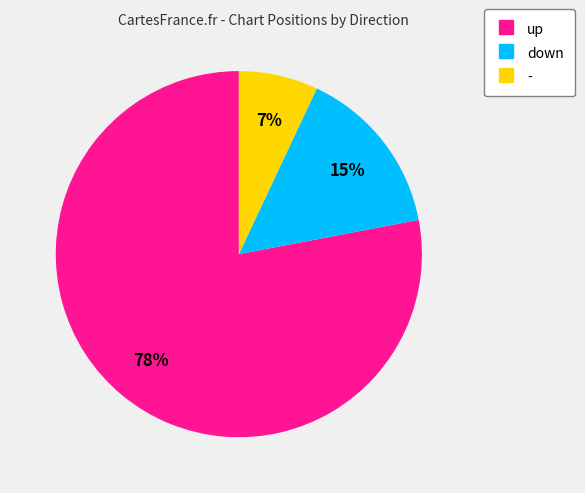

Does any single category account for the majority?

Yes